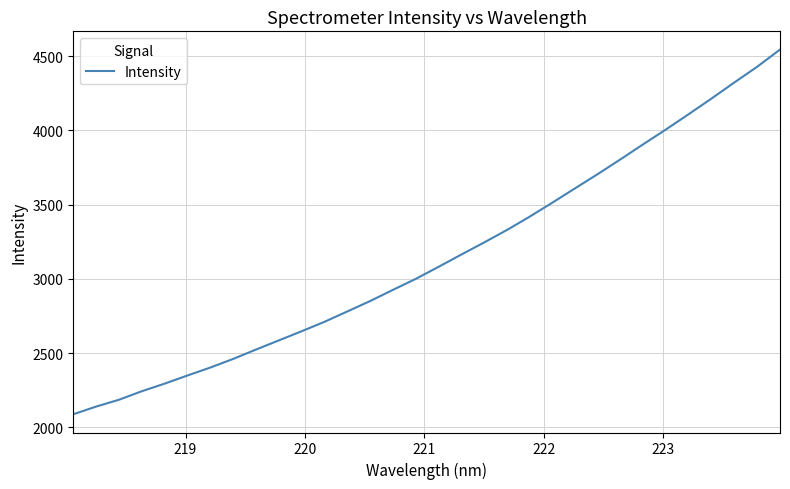

What is the difference between the maximum and minimum values?

2454.6